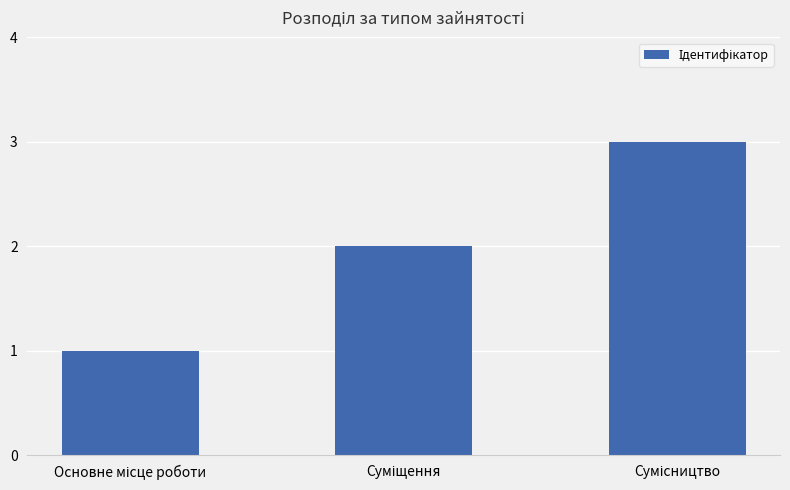

What is the sum of all values?

6